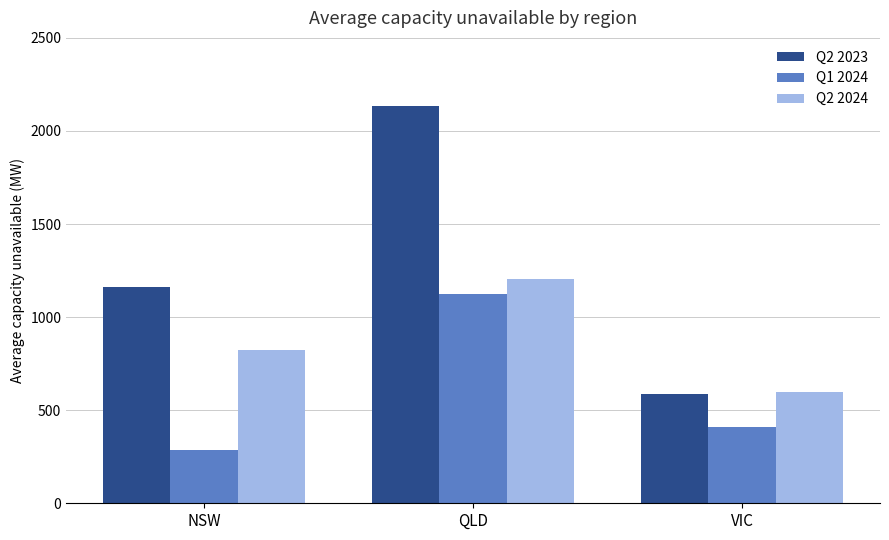

What is the label of the 2nd bar from the left?

QLD